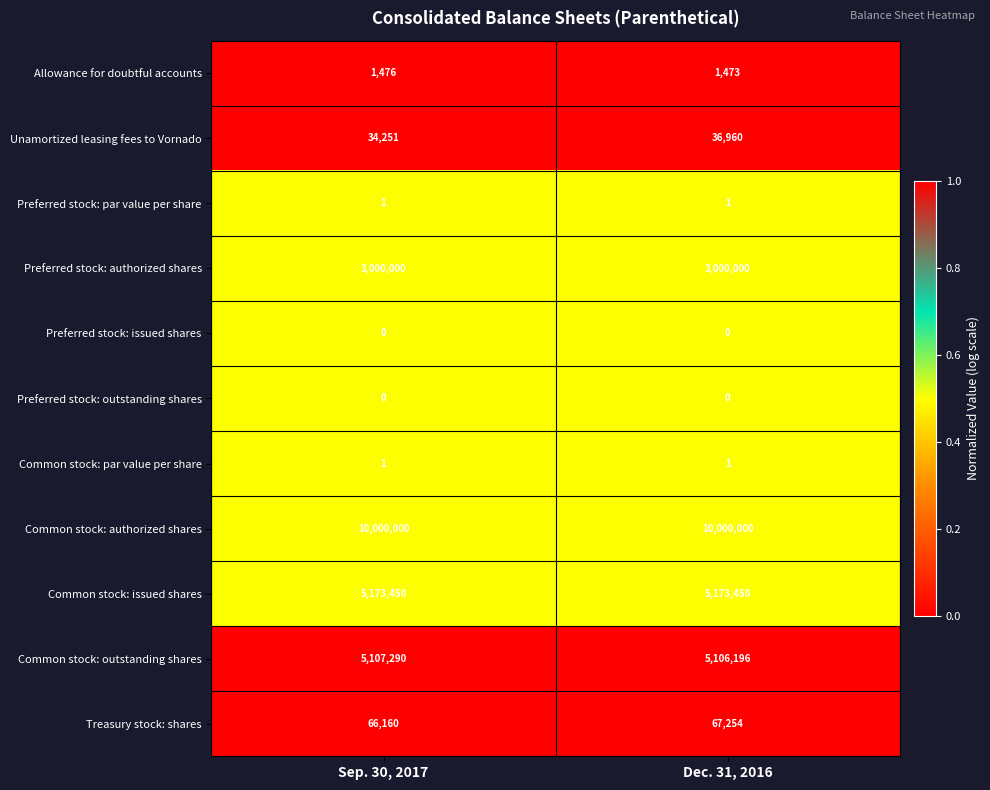

What is the maximum value shown in the chart?

10000000